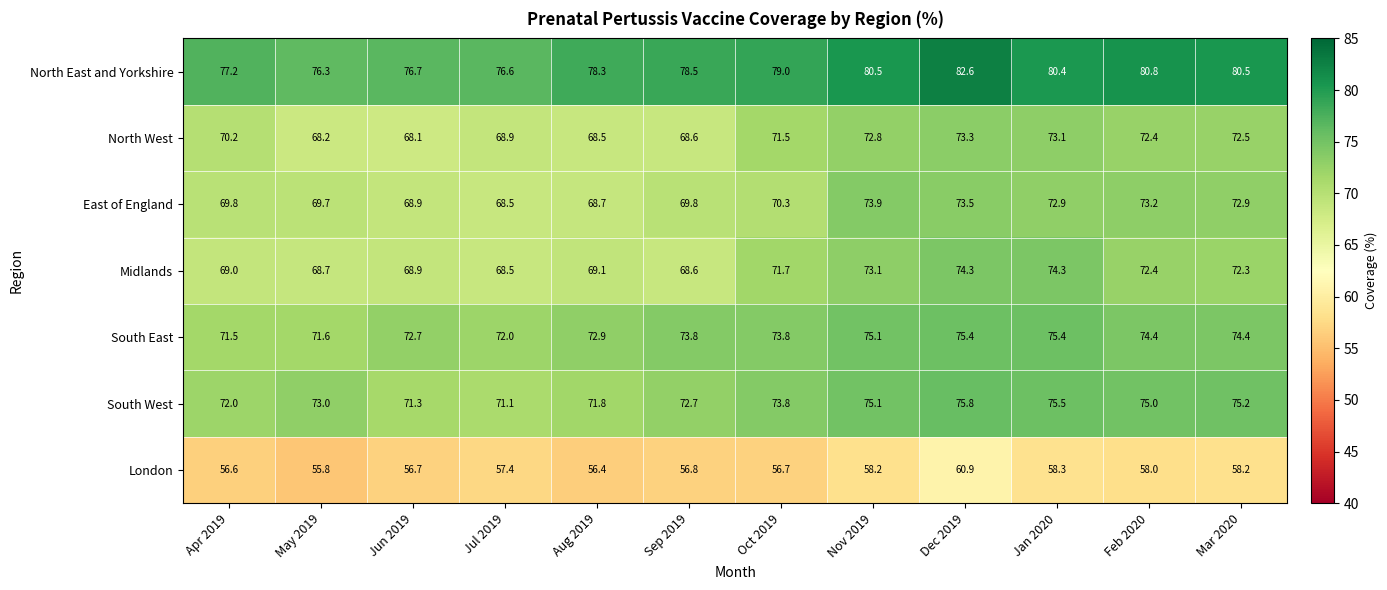

What is the lowest value of the North East and Yorkshire series?

76.3